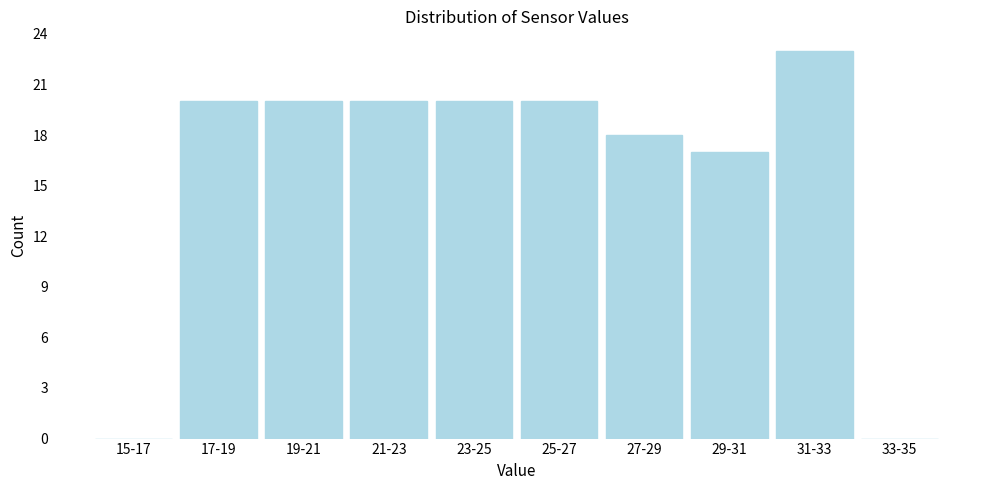

Reading left to right, transcribe all the data shown in this chart.

15-17=0	17-19=20	19-21=20	21-23=20	23-25=20	25-27=20	27-29=18	29-31=17	31-33=23	33-35=0